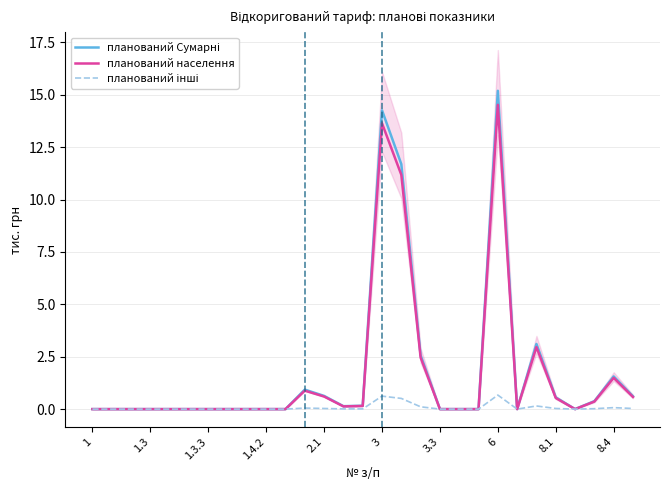

True or false: планований Сумарні and планований населення intersect in this chart.

False